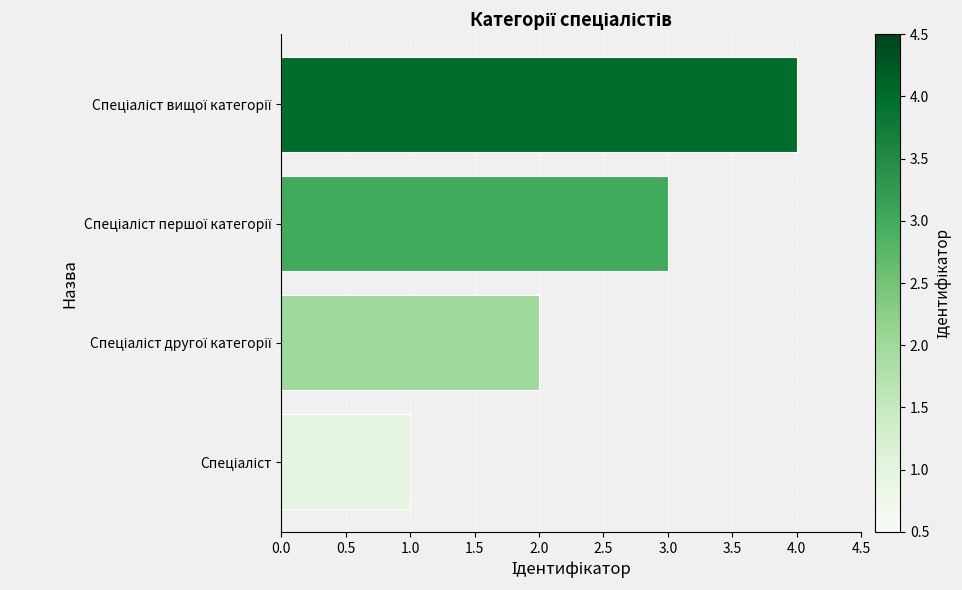

What is the difference between the second highest and second lowest values?

1